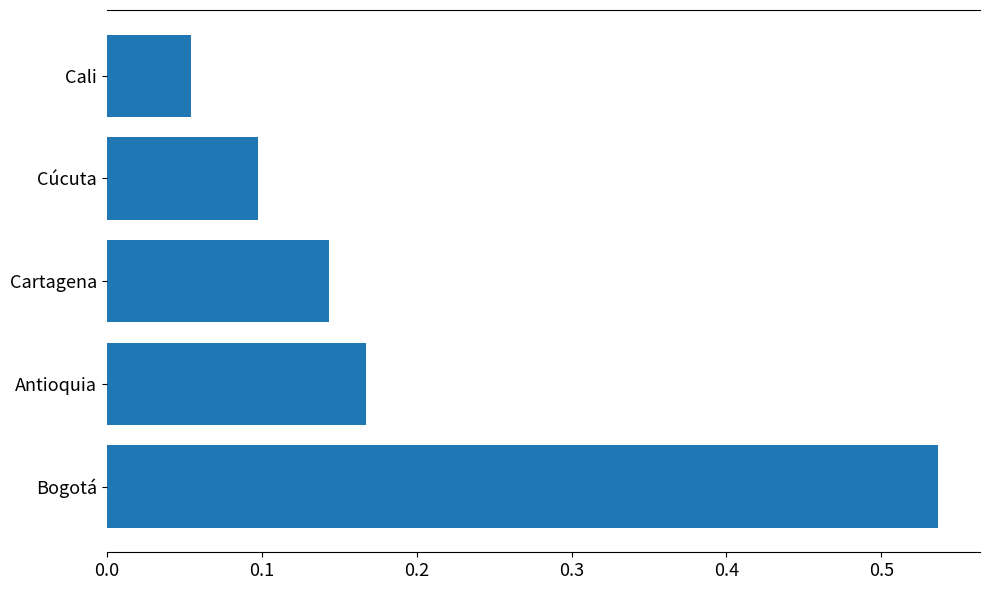

Rank the categories by value from lowest to highest.

Cali, Cúcuta, Cartagena, Antioquia, Bogotá